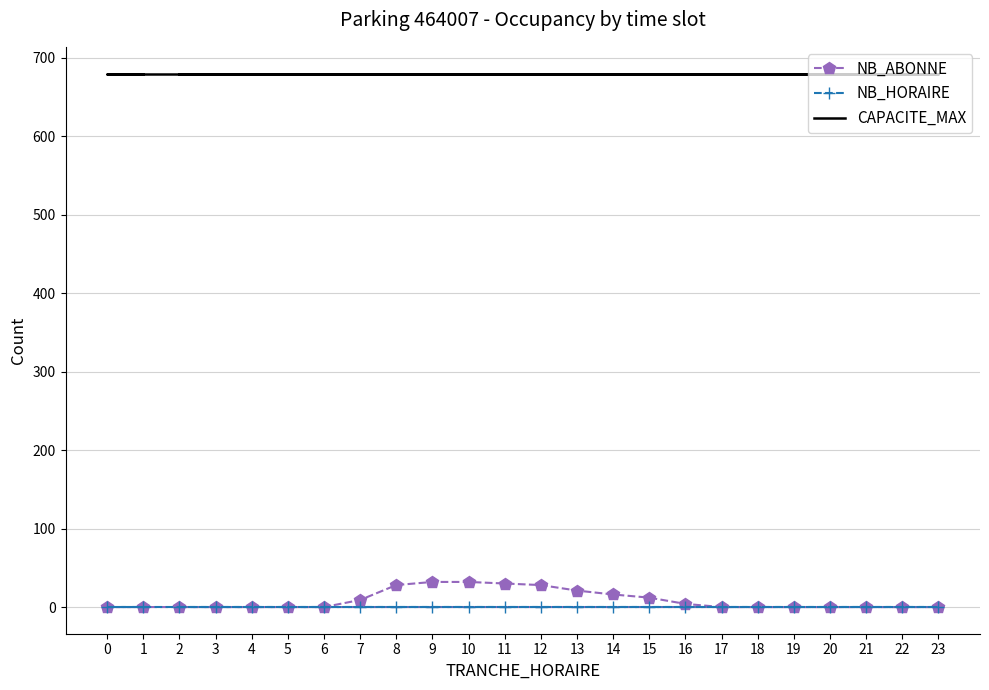

What is the sum of the CAPACITE_MAX values at 13 and 21?

1360